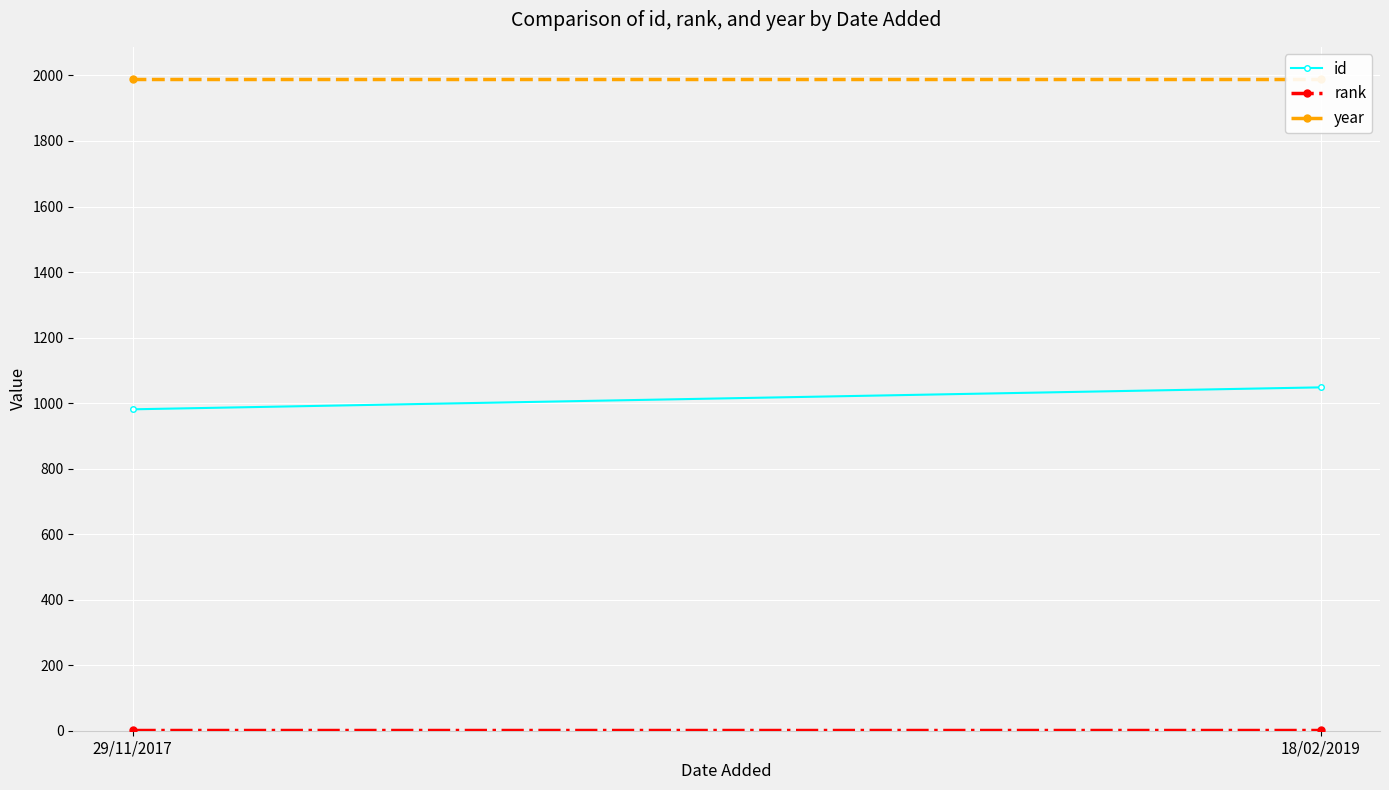

List the labels in order of id value, largest first.

18/02/2019, 29/11/2017